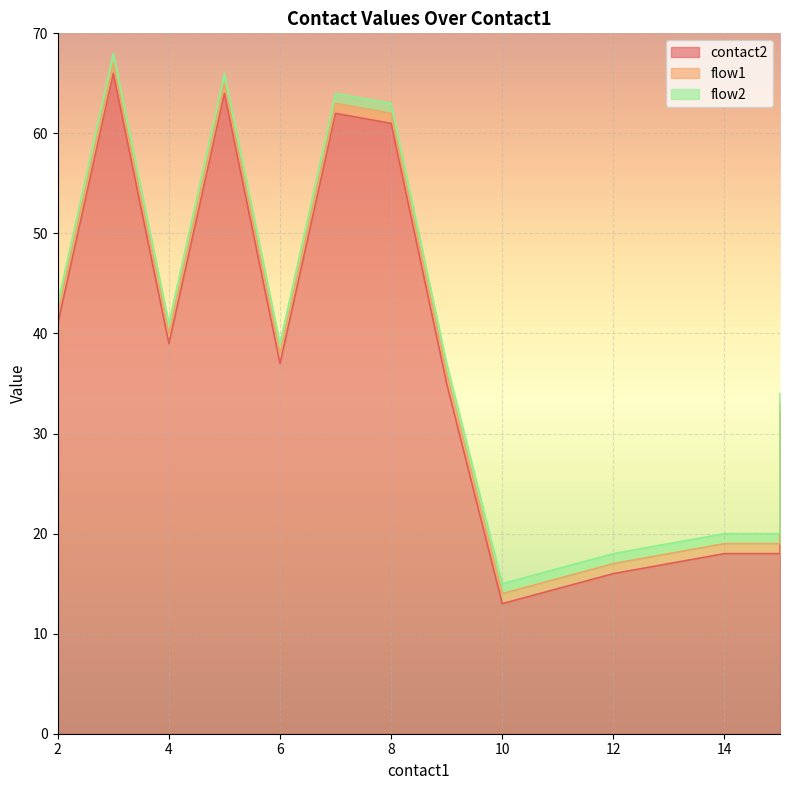

True or false: flow2 and contact2 cross at least once.

False